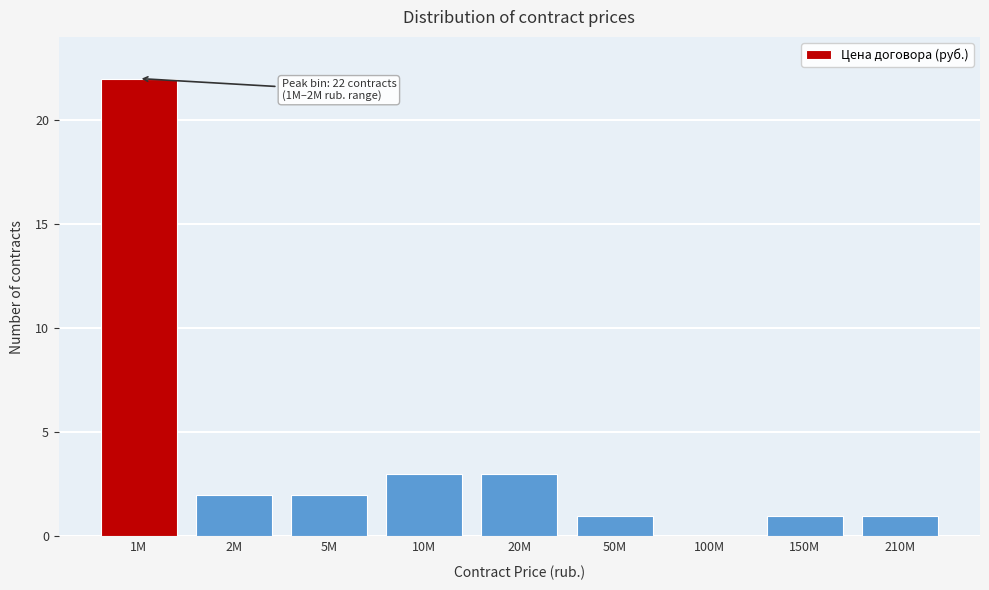

Reading left to right, extract all data points from this chart.

1M=22	2M=2	5M=2	10M=3	20M=3	50M=1	100M=0	150M=1	210M=1